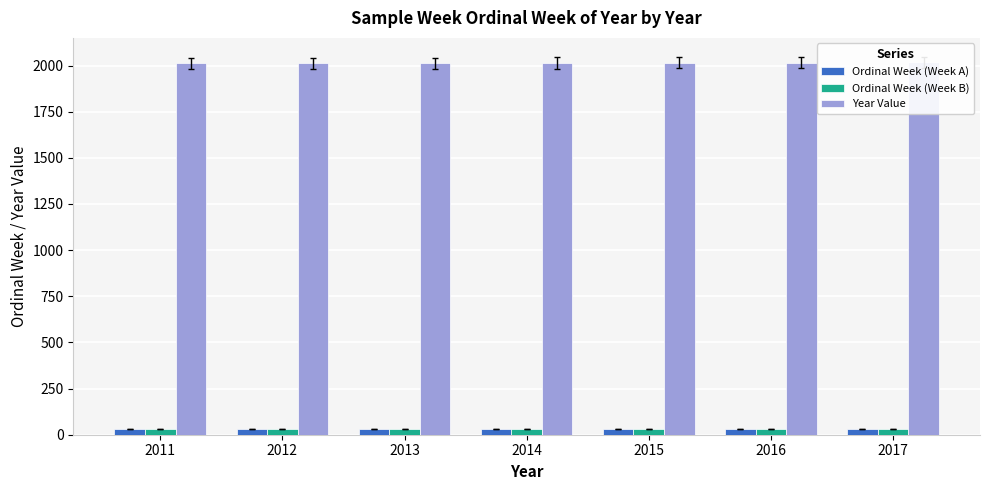

List the labels in order of Ordinal Week (Week B) value, smallest first.

2011, 2012, 2013, 2014, 2015, 2016, 2017